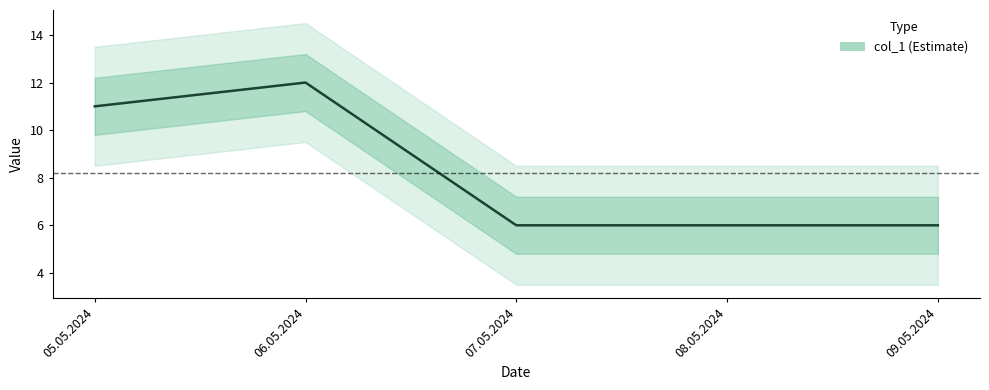

What is the label of the 4th point from the left?

08.05.2024